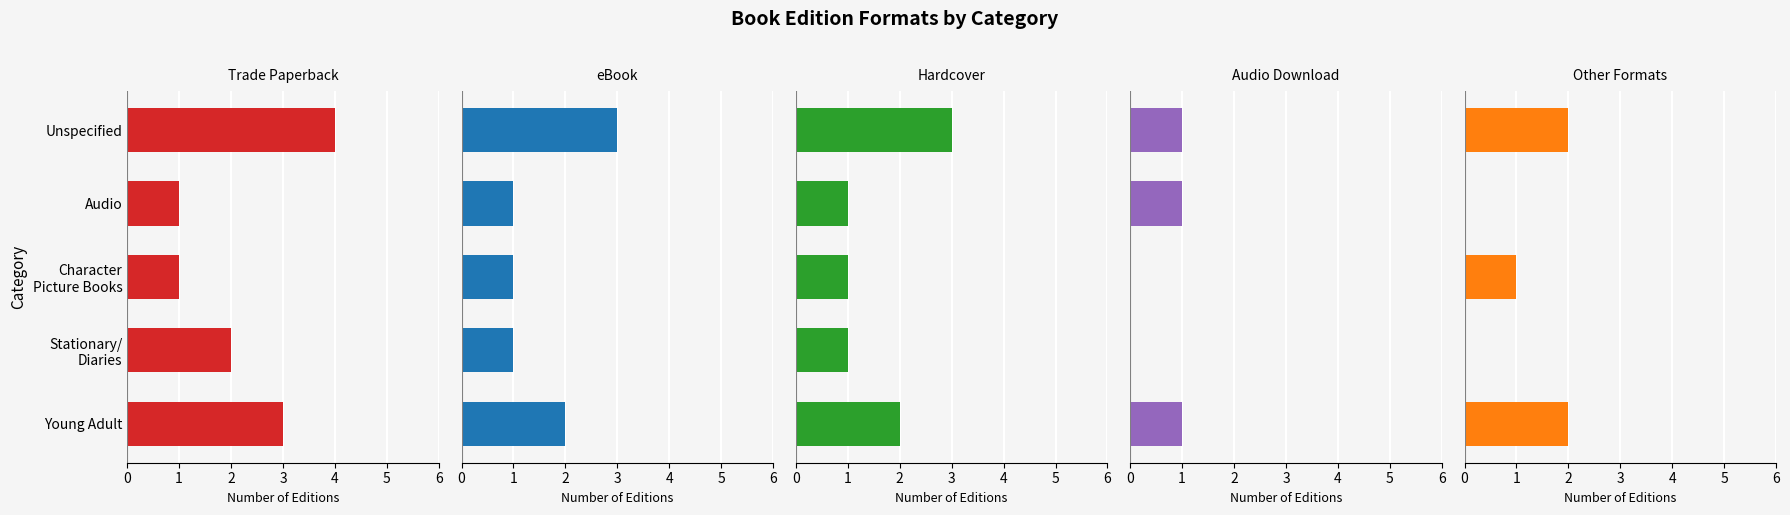

The value of Hardcover at Character Picture Books is 0. True or false?

False